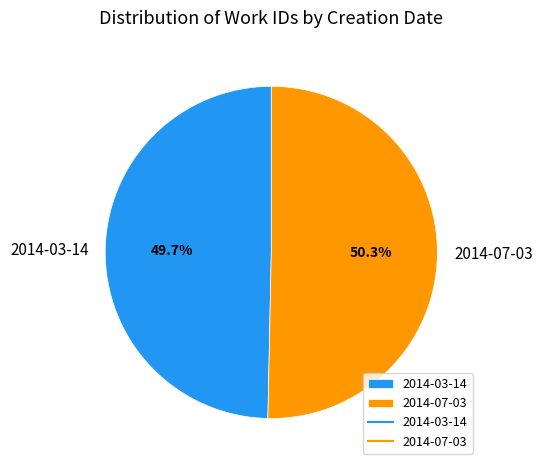

What percentage is the 2014-07-03 slice, to the nearest percent?

50%